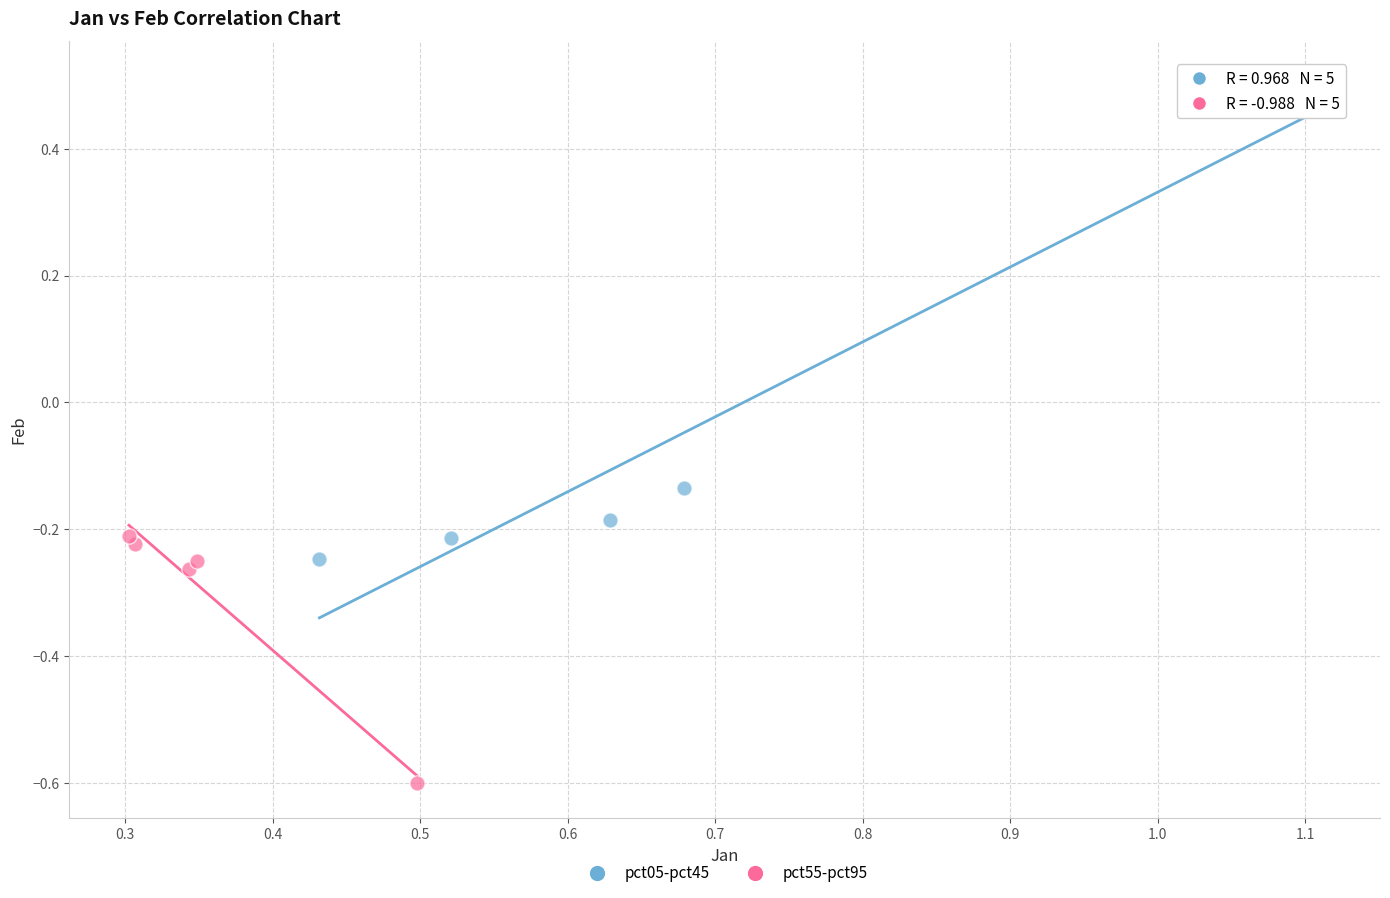

Which series reaches the maximum Y coordinate?

pct05-pct45